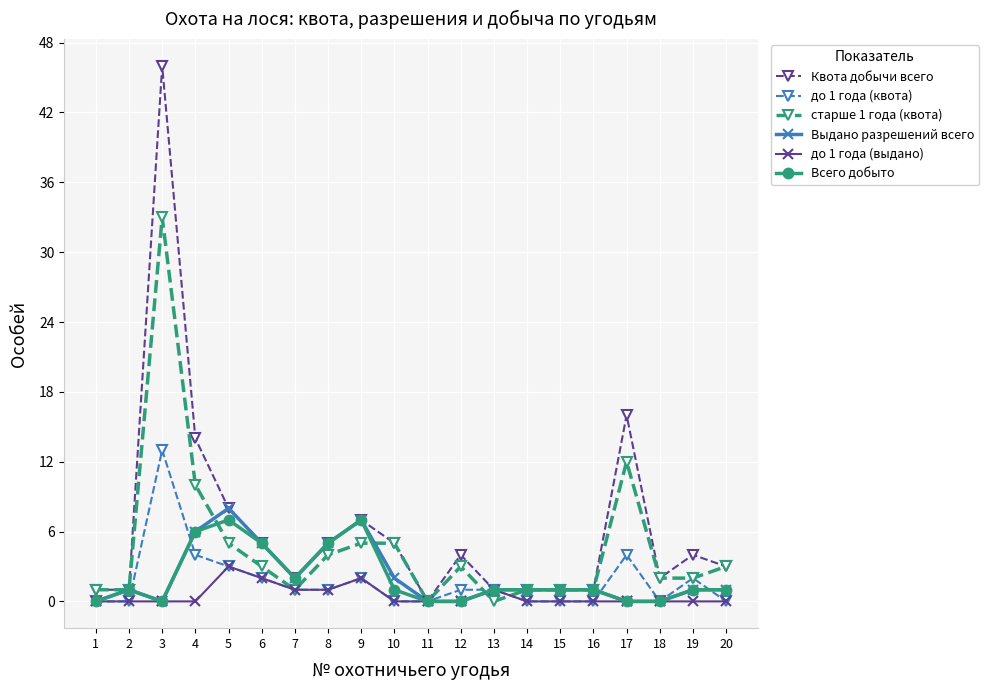

What is the difference between the до 1 года (квота) values at 5 and 20?

3